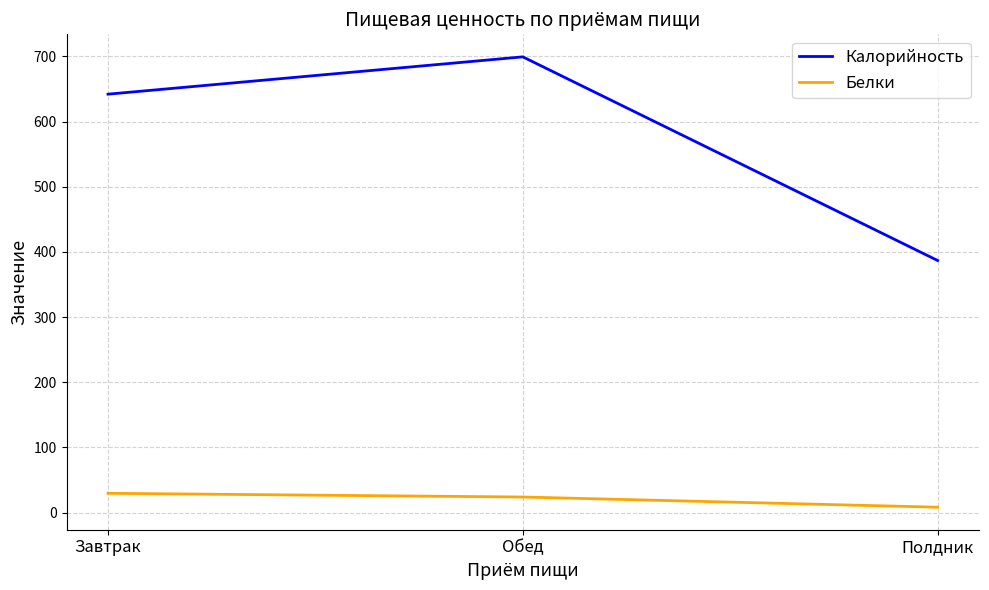

What is the sum of all Калорийность values?

1728.5